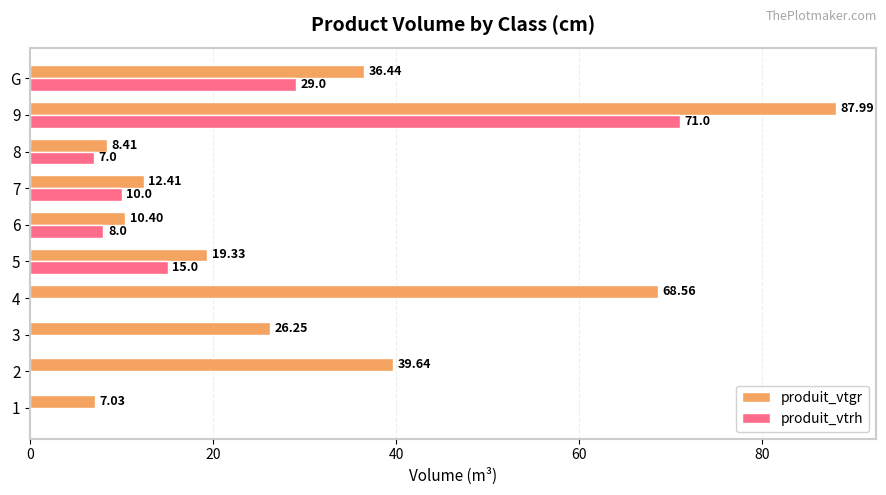

Which series changed the most between 1 and 7?

produit_vtrh